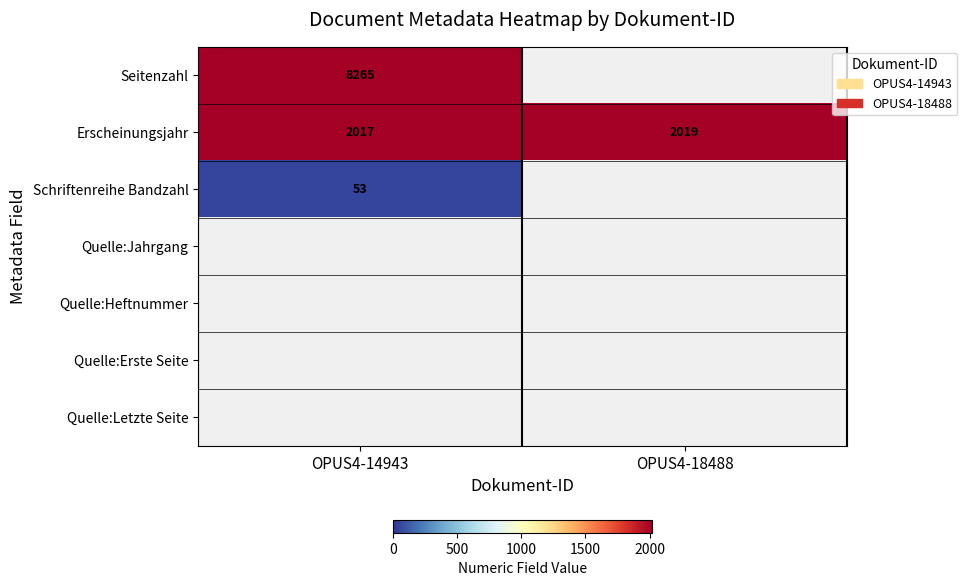

Rank the categories by Erscheinungsjahr value from highest to lowest.

OPUS4-18488, OPUS4-14943